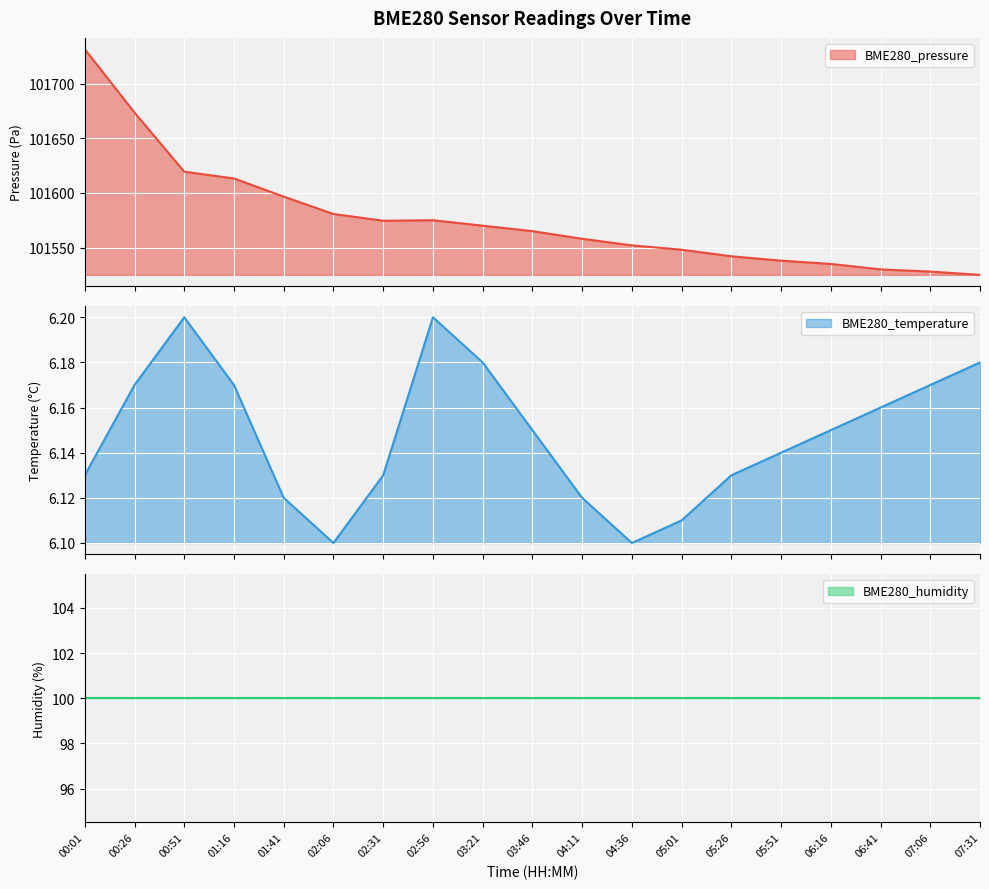

What is the lowest value of the BME280_pressure series?

101525.0